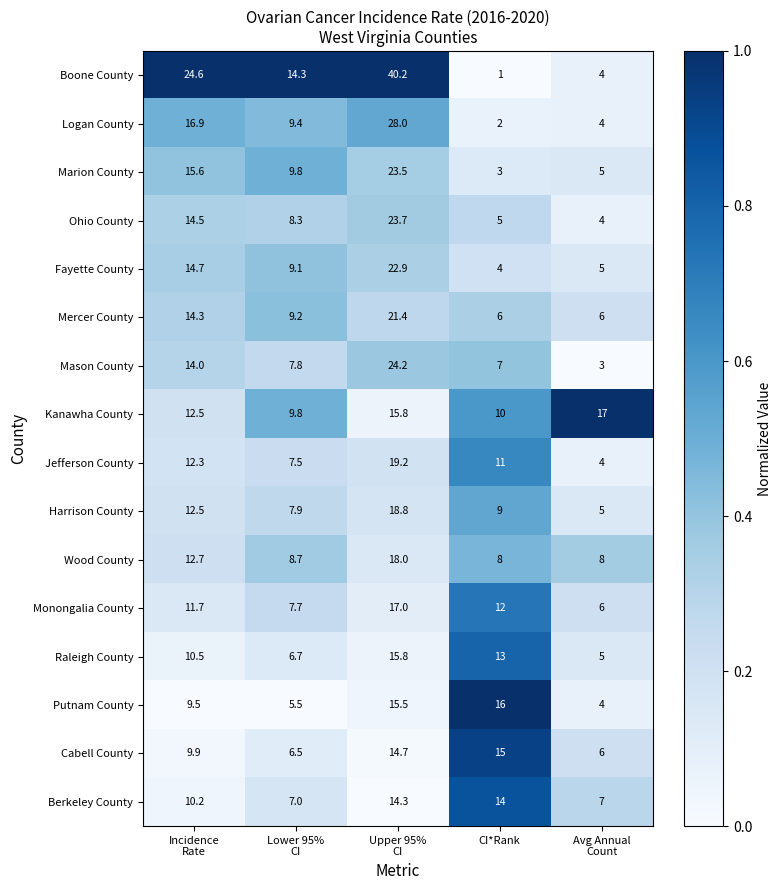

What is the minimum value for Boone County?

1.0